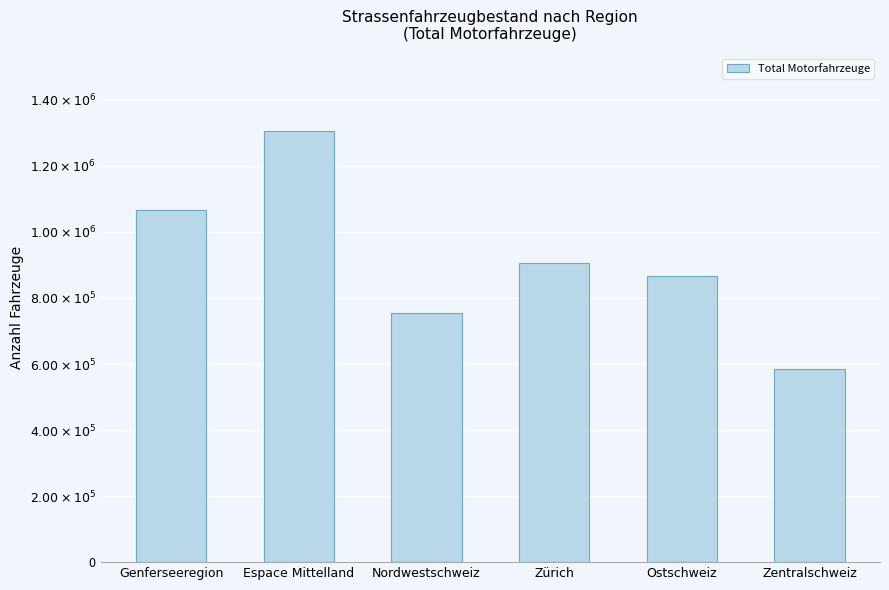

Rank the categories by value from lowest to highest.

Zentralschweiz, Nordwestschweiz, Ostschweiz, Zürich, Genferseeregion, Espace Mittelland